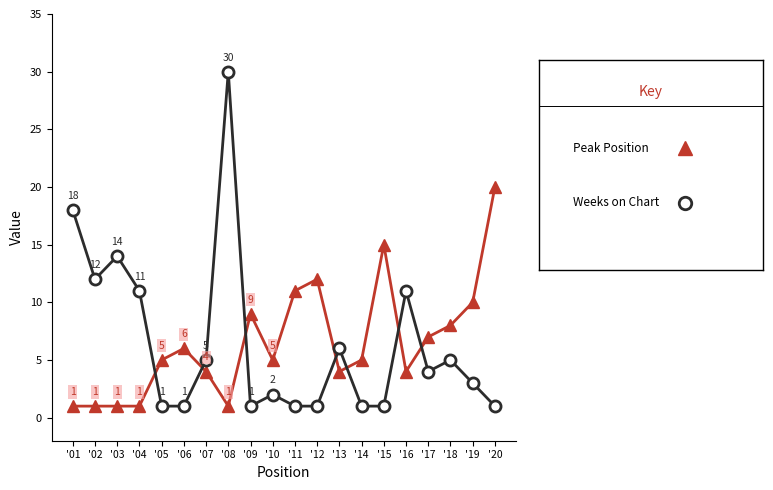

What is the spread (max minus min) of values at '03?

13